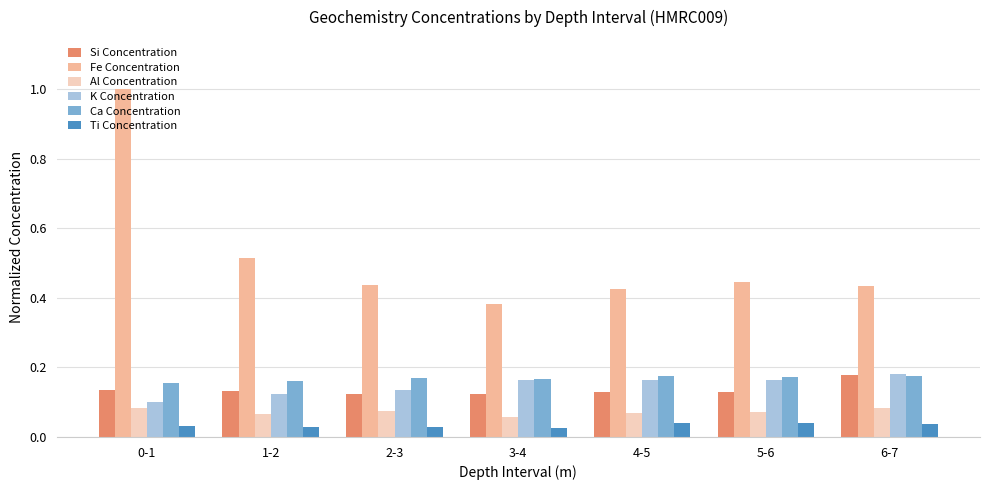

The Si Concentration series shows 0.1 at 2-3. True or false?

True